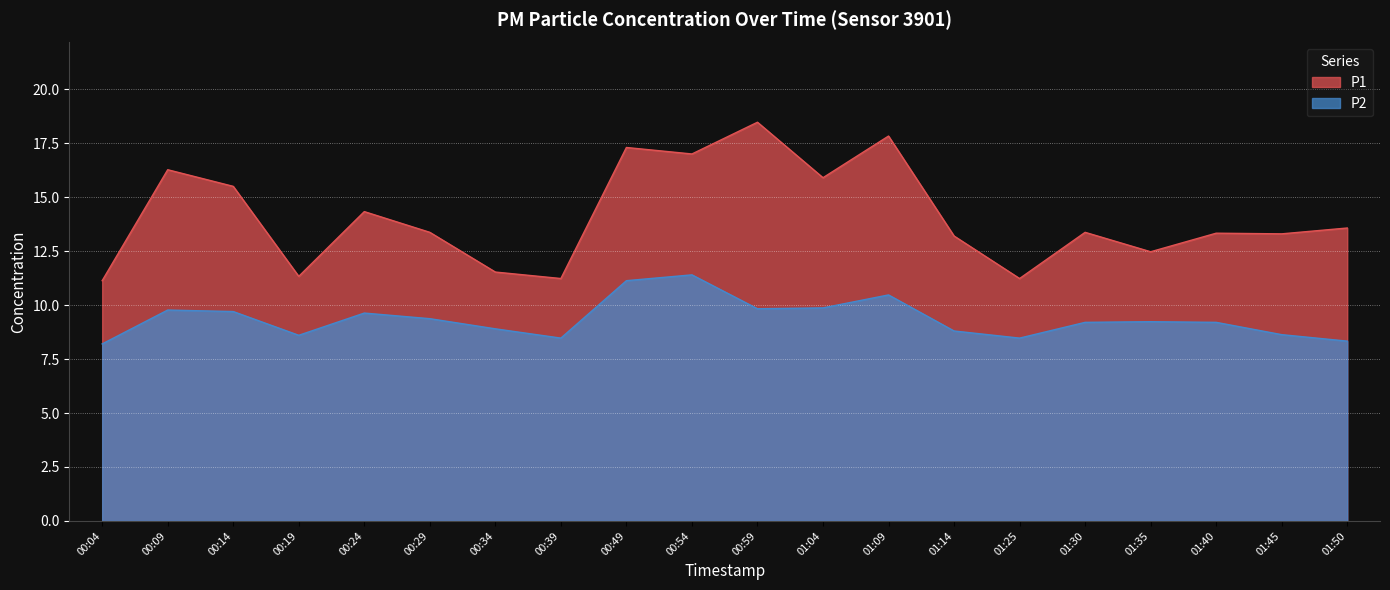

List the labels in order of P2 value, largest first.

00:54, 00:49, 01:09, 01:04, 00:59, 00:09, 00:14, 00:24, 00:29, 01:35, 01:30, 01:40, 00:34, 01:14, 01:45, 00:19, 00:39, 01:25, 01:50, 00:04